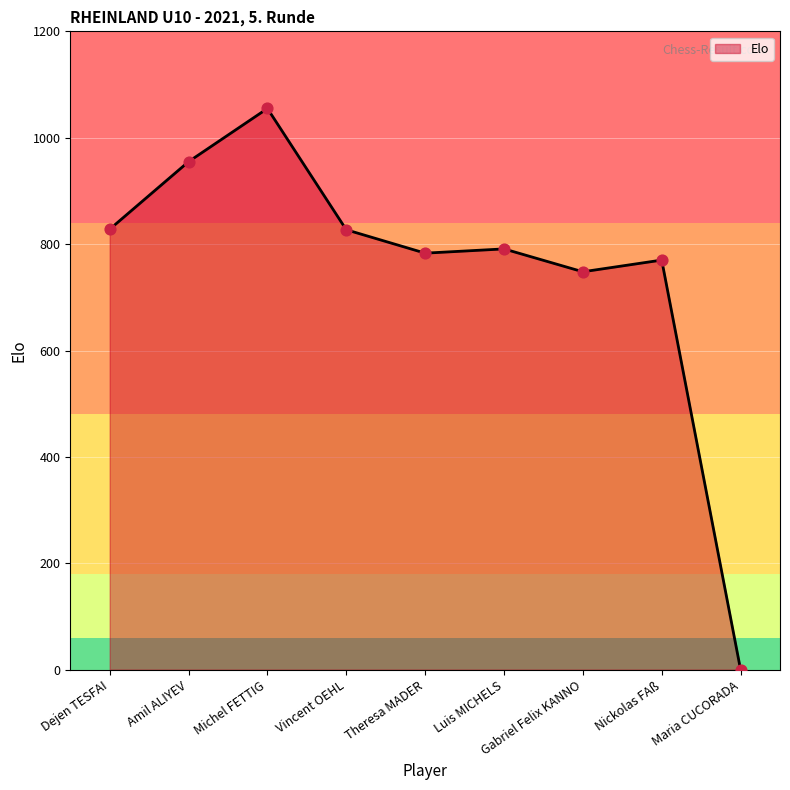

What is the change in value from Amil ALIYEV to Vincent OEHL?

-128